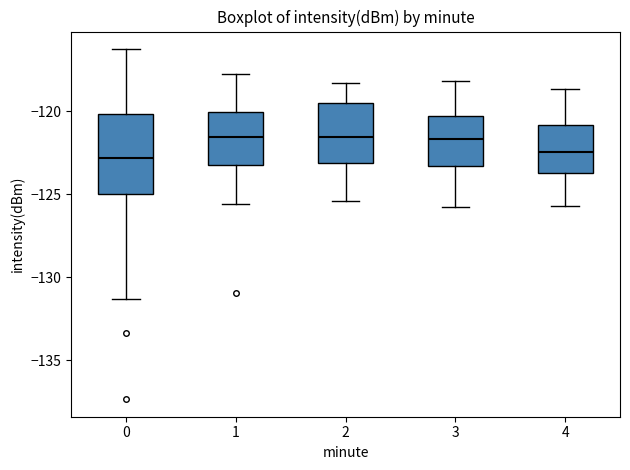

Reading left to right, transcribe this box plot: for each box, give where its median line is, the range the box spans, and where its two whiskers end, as read against the y-axis. The values are not printed on the chart, so give them approximately, as read against the axis.

0: median -123.0, box -125.0 to -120.0, whiskers -131.5 to -116.5
1: median -121.5, box -123.0 to -120.0, whiskers -125.5 to -118.0
2: median -121.5, box -123.0 to -119.5, whiskers -125.5 to -118.5
3: median -121.5, box -123.5 to -120.5, whiskers -126.0 to -118.0
4: median -122.5, box -123.5 to -121.0, whiskers -125.5 to -118.5